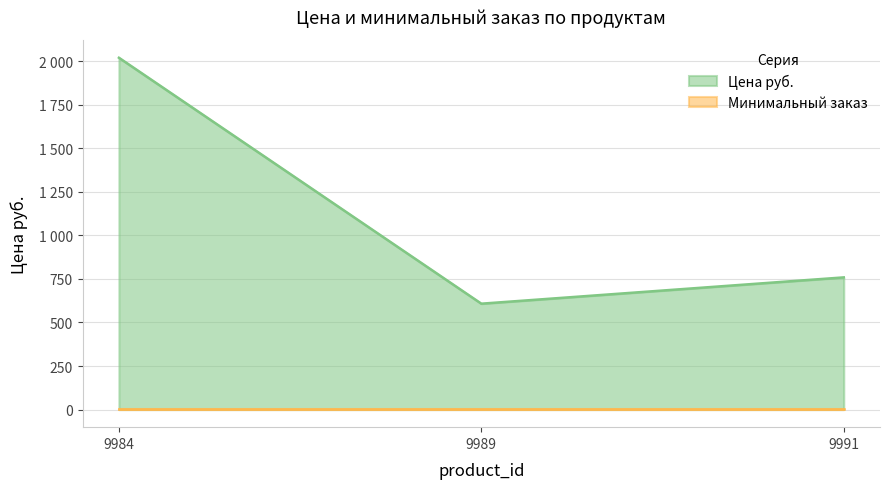

What is the ratio of the value at 9989 to the value at 9984?

0.3